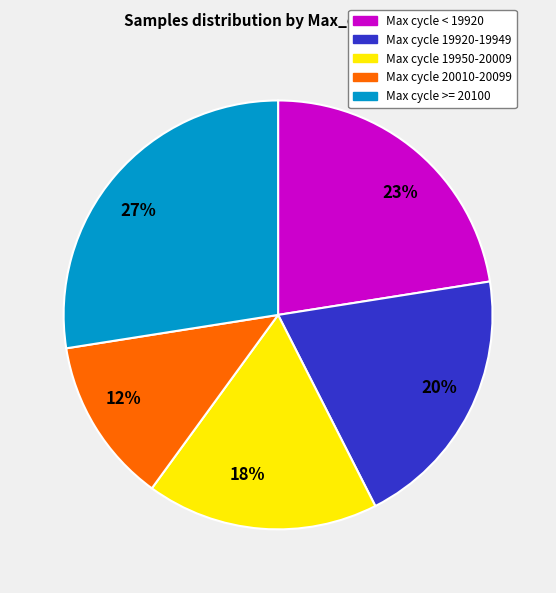

Do 12% and 20% together represent more than half of the pie?

No